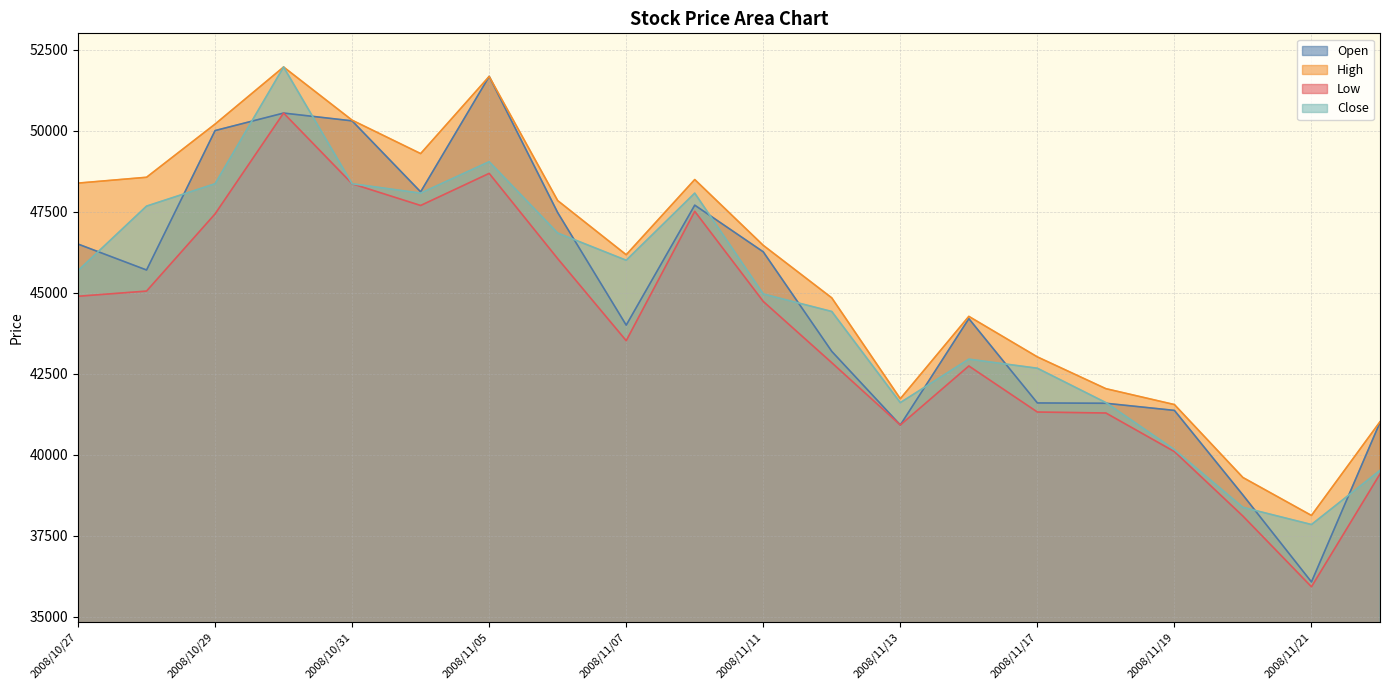

True or false: Low and High cross at least once.

False